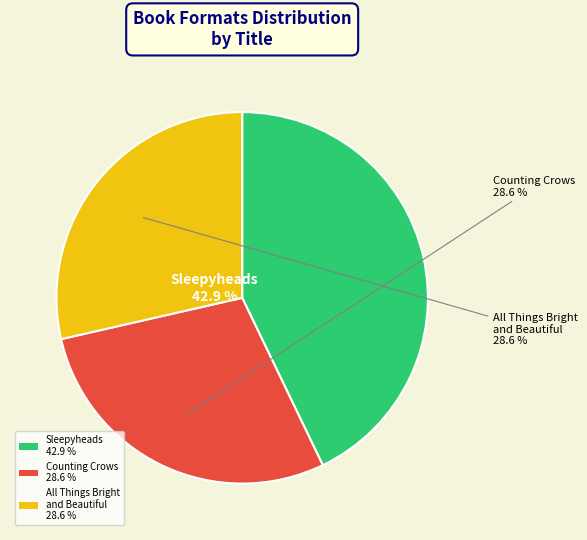

Is there a majority slice in this chart?

No